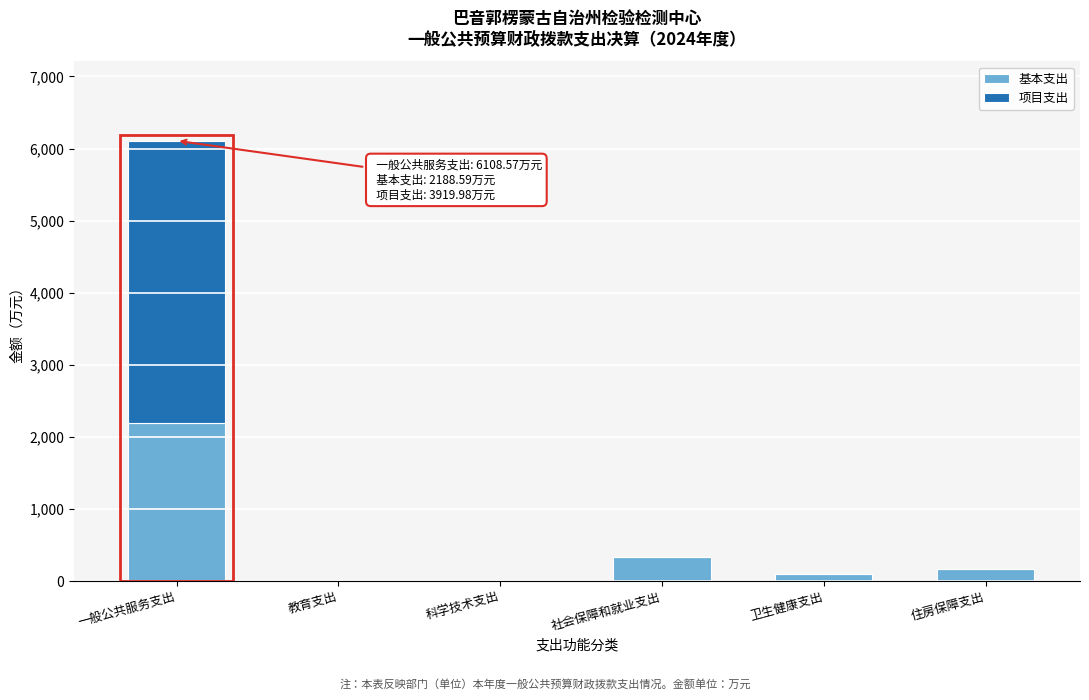

What is the approximate value of 基本支出 at 社会保障和就业支出?

331.3